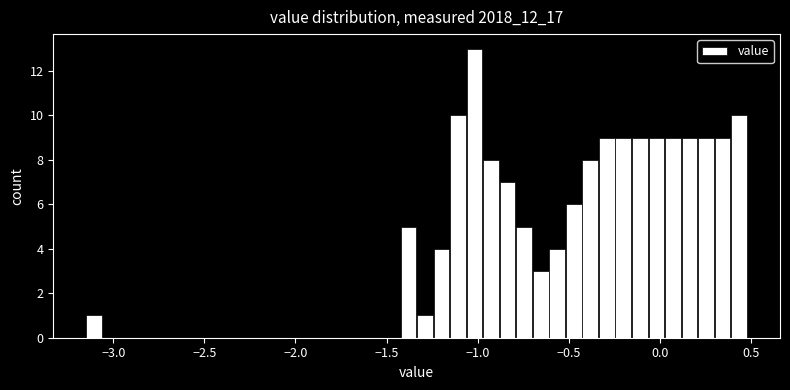

Around what value on the x-axis is the tallest bar? Give the approximate position of its centre, as read against the axis.

-1.00